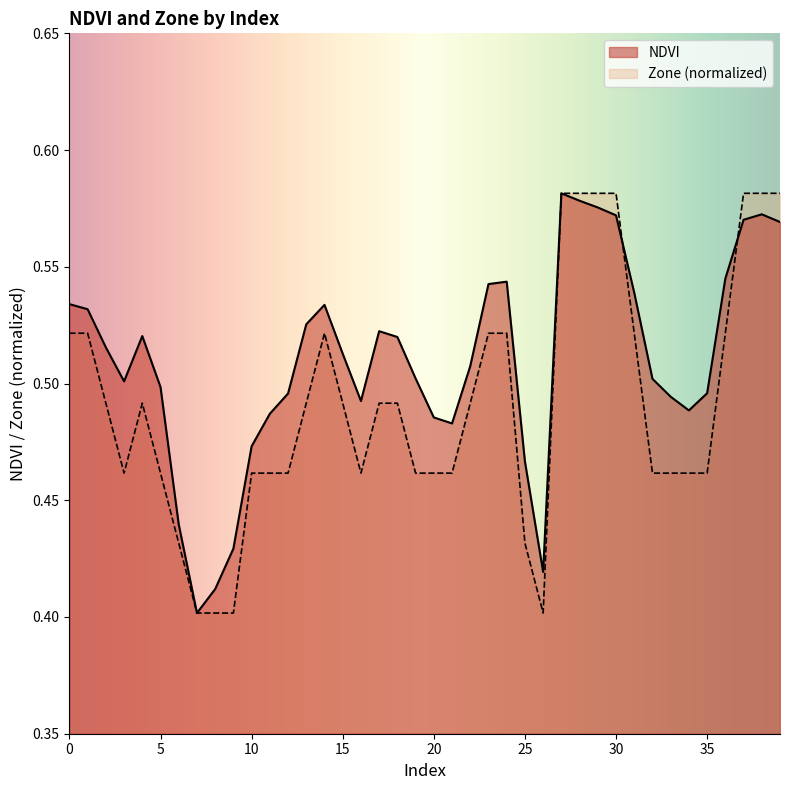

Rank the series by their maximum value, from highest to lowest.

NDVI, Zone